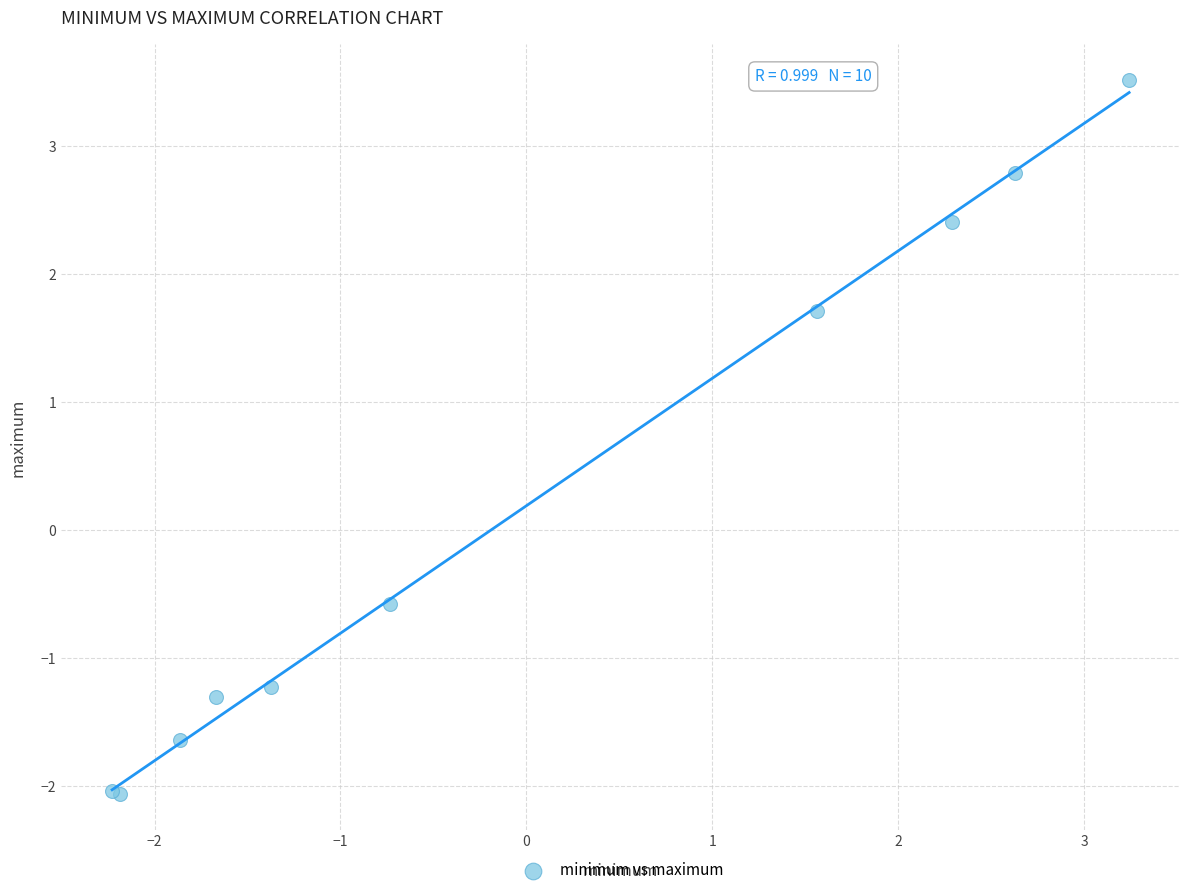

What Y value in the scatter plot is closest to 0?

-0.6